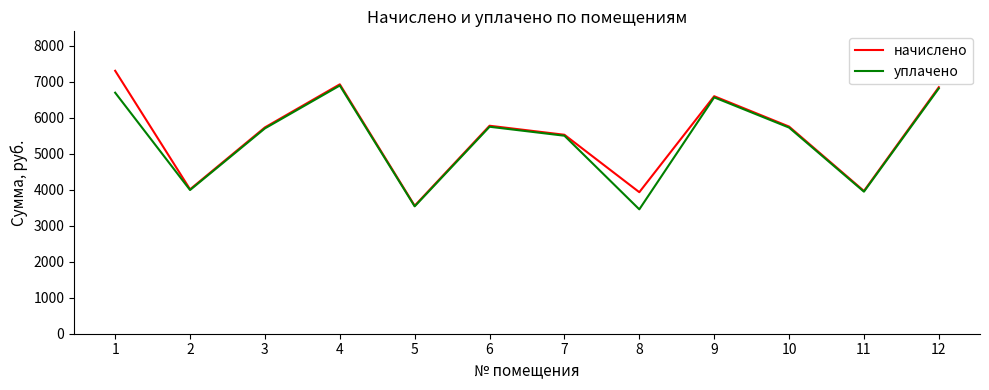

What is the total value across all series at 2?

7997.8